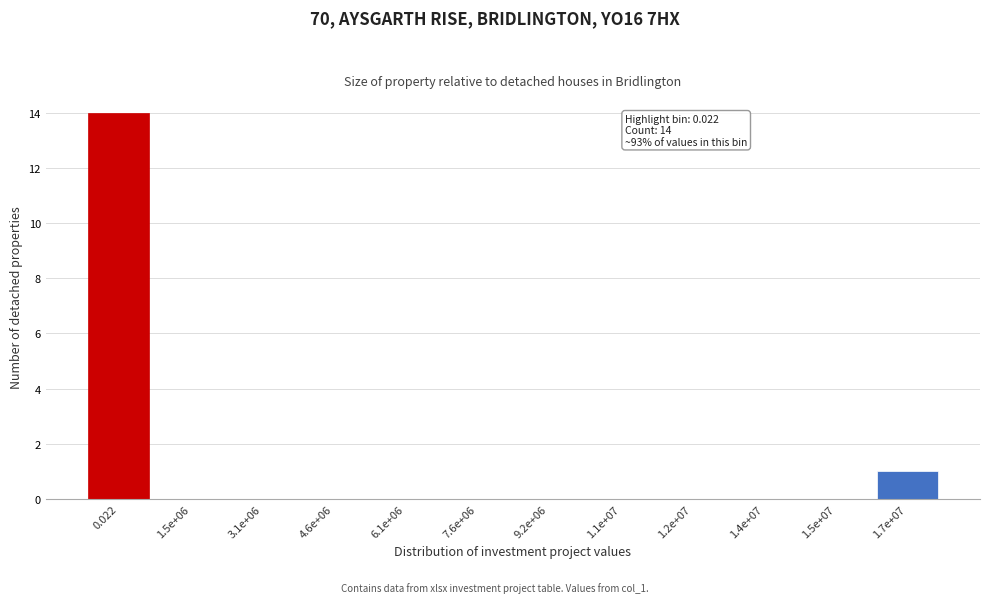

Reading right to left, list all the values displayed in this chart.

1.7e+07=1	1.5e+07=0	1.4e+07=0	1.2e+07=0	1.1e+07=0	9.2e+06=0	7.6e+06=0	6.1e+06=0	4.6e+06=0	3.1e+06=0	1.5e+06=0	0.022=14